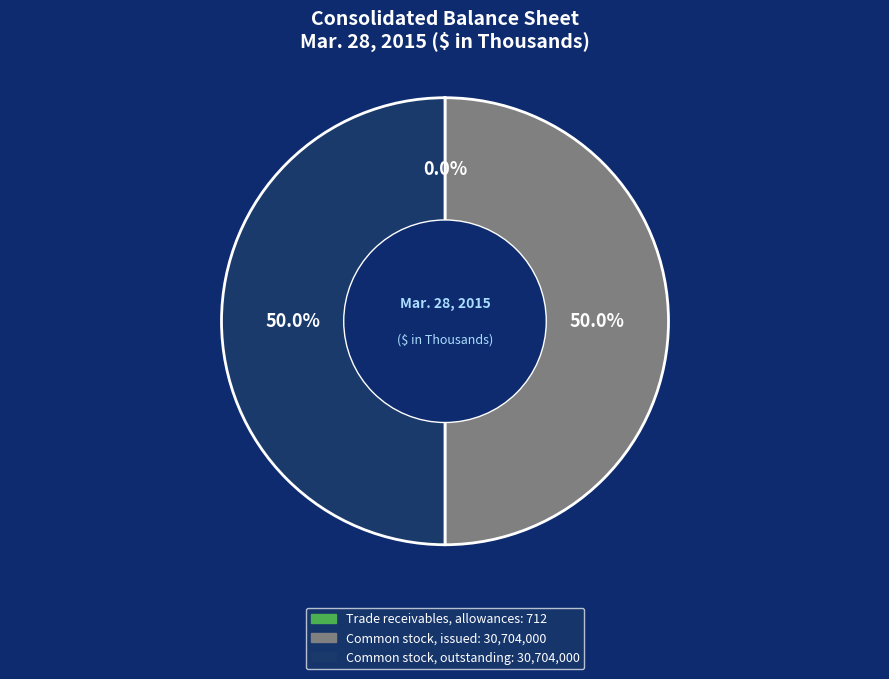

Combined, what portion of the pie is Common stock, issued and Common stock, outstanding?

100.0%